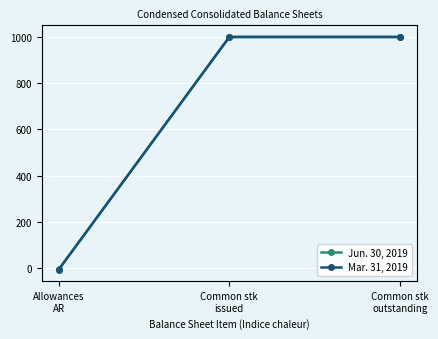

Reading right to left, extract all data points from this chart.

Jun. 30, 2019: 1000	1000	-6
Mar. 31, 2019: 1000	1000	-7